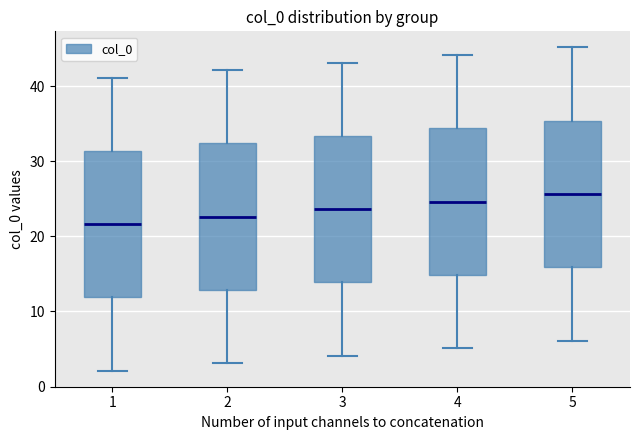

Where does the upper whisker of the box at x = 2 end on the y-axis? The values are not printed on the chart, so give them approximately, as read against the axis.

42